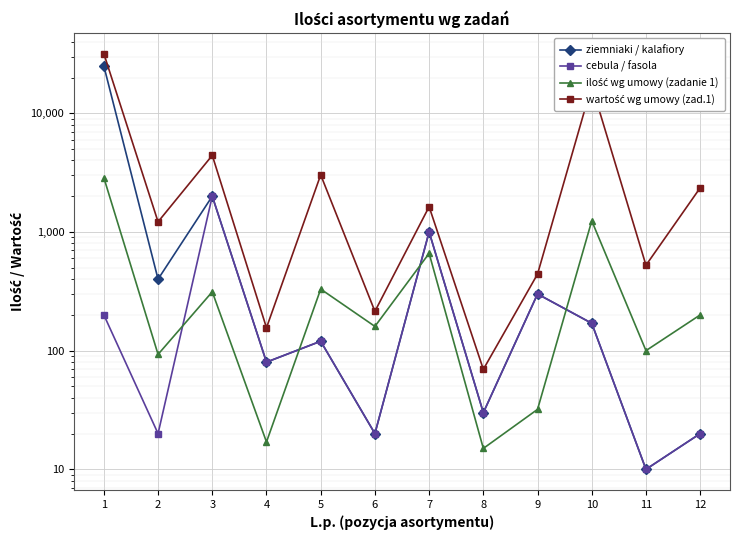

How many distinct data groups are displayed?

4